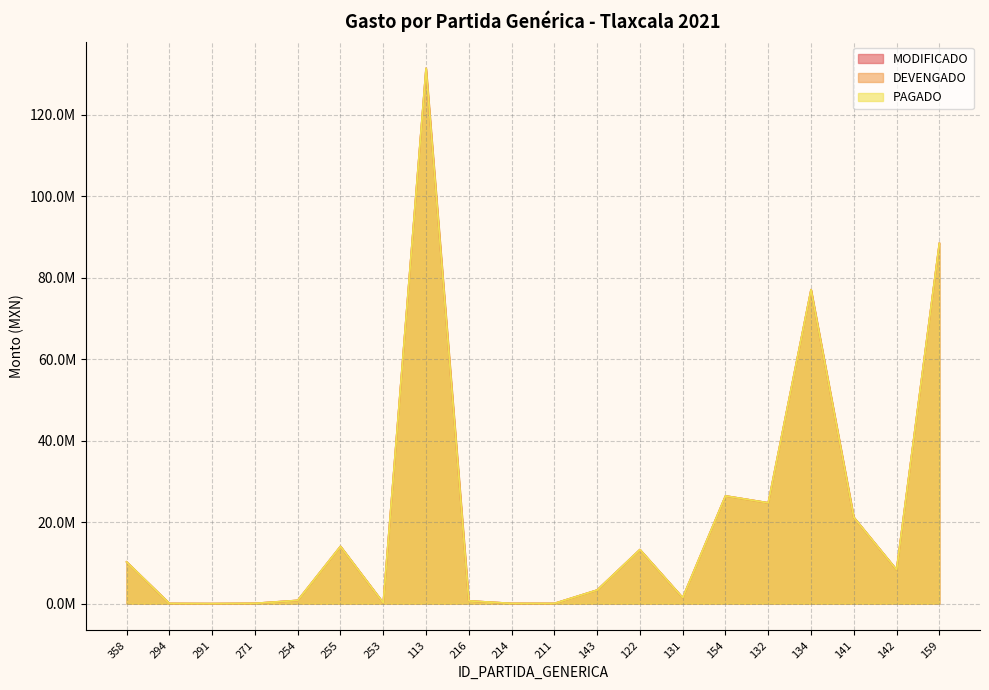

What is the value of the MODIFICADO point at the 7th from the left?

192500.0